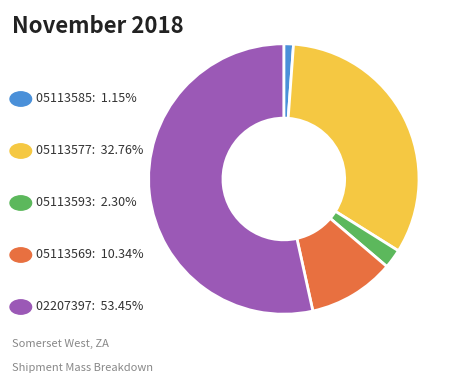

Is there any slice that represents more than half of the pie?

Yes